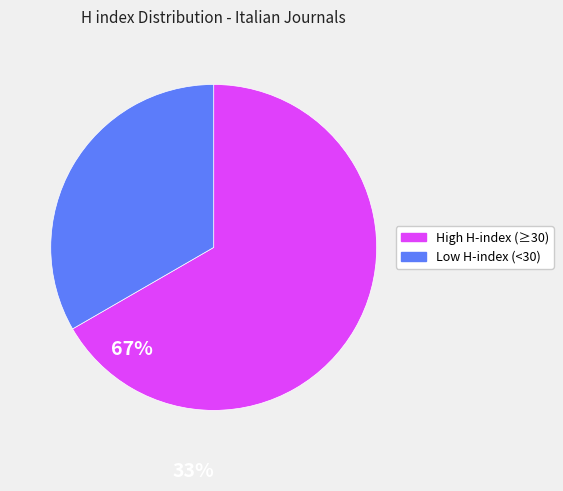

Is there a majority slice in this chart?

Yes